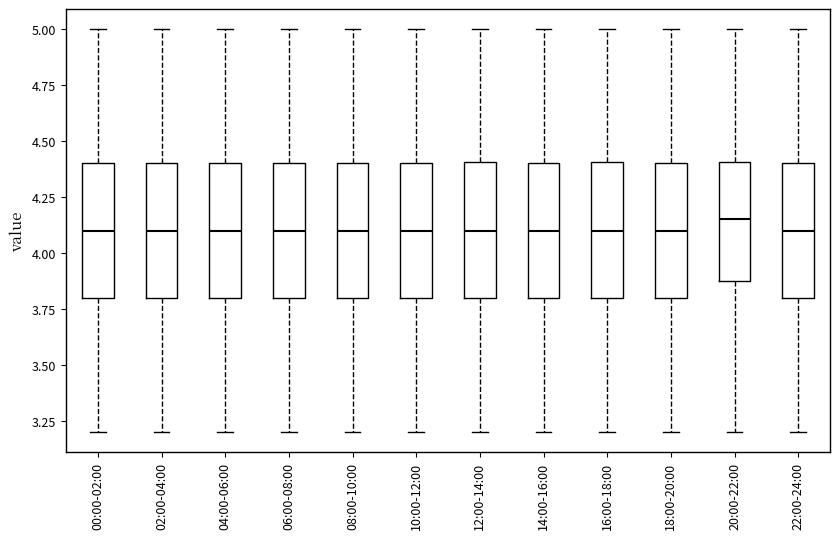

Which box has the highest median line?

20:00-22:00